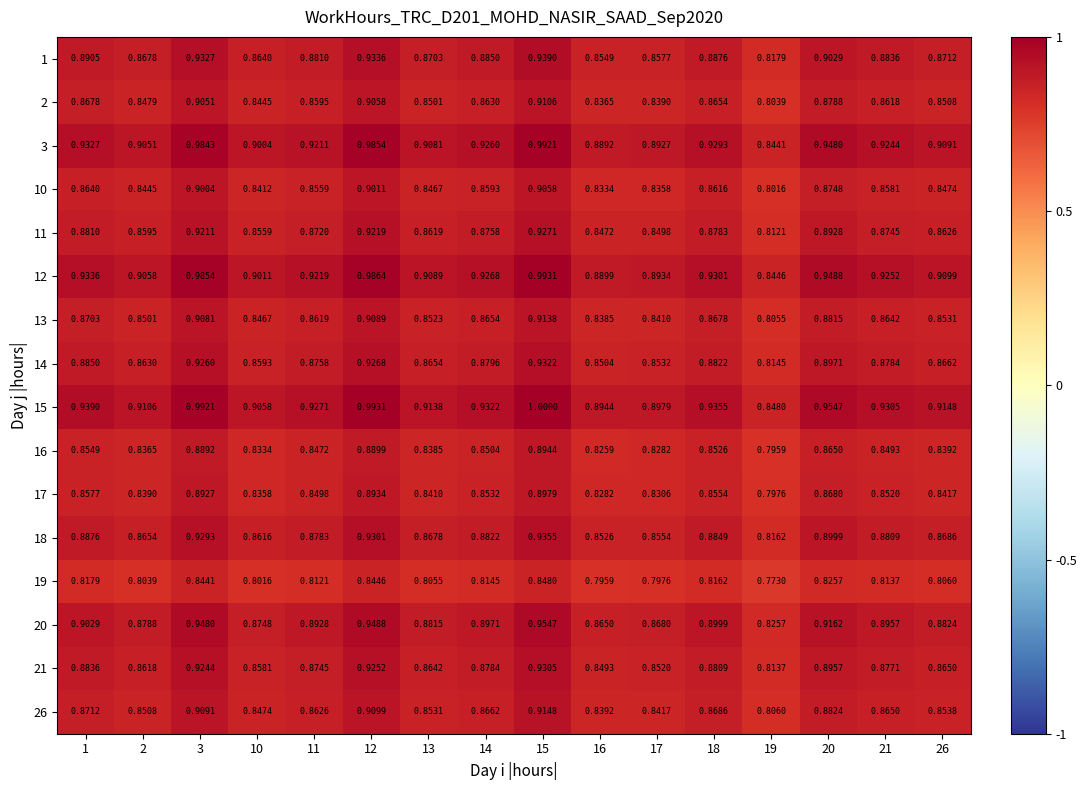

Is the value of 1 at 21 greater than the value of 16 at 2?

Yes